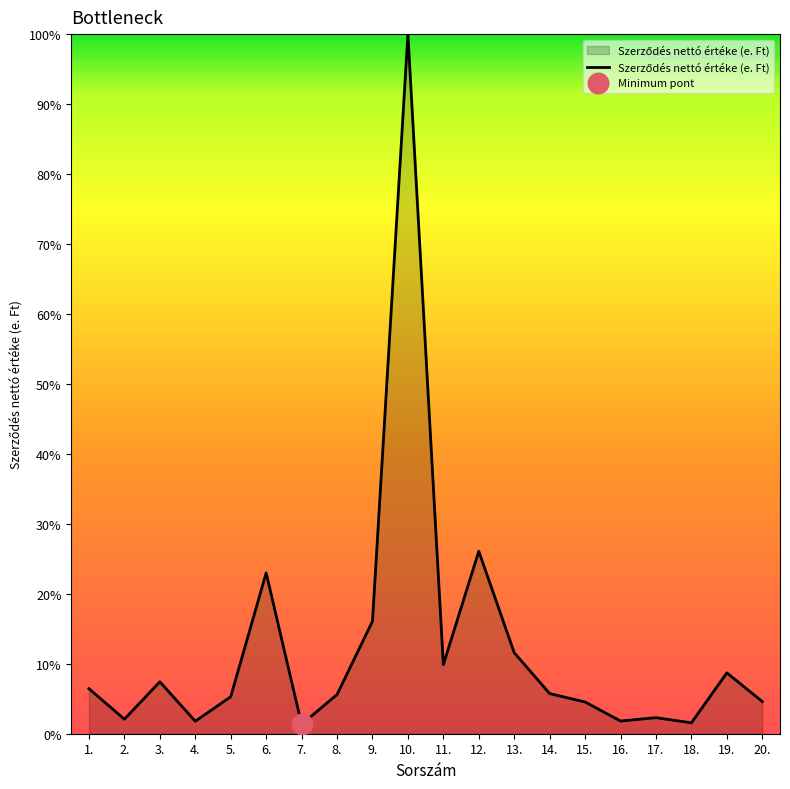

What is the change in value from 5. to 15.?

-0.7